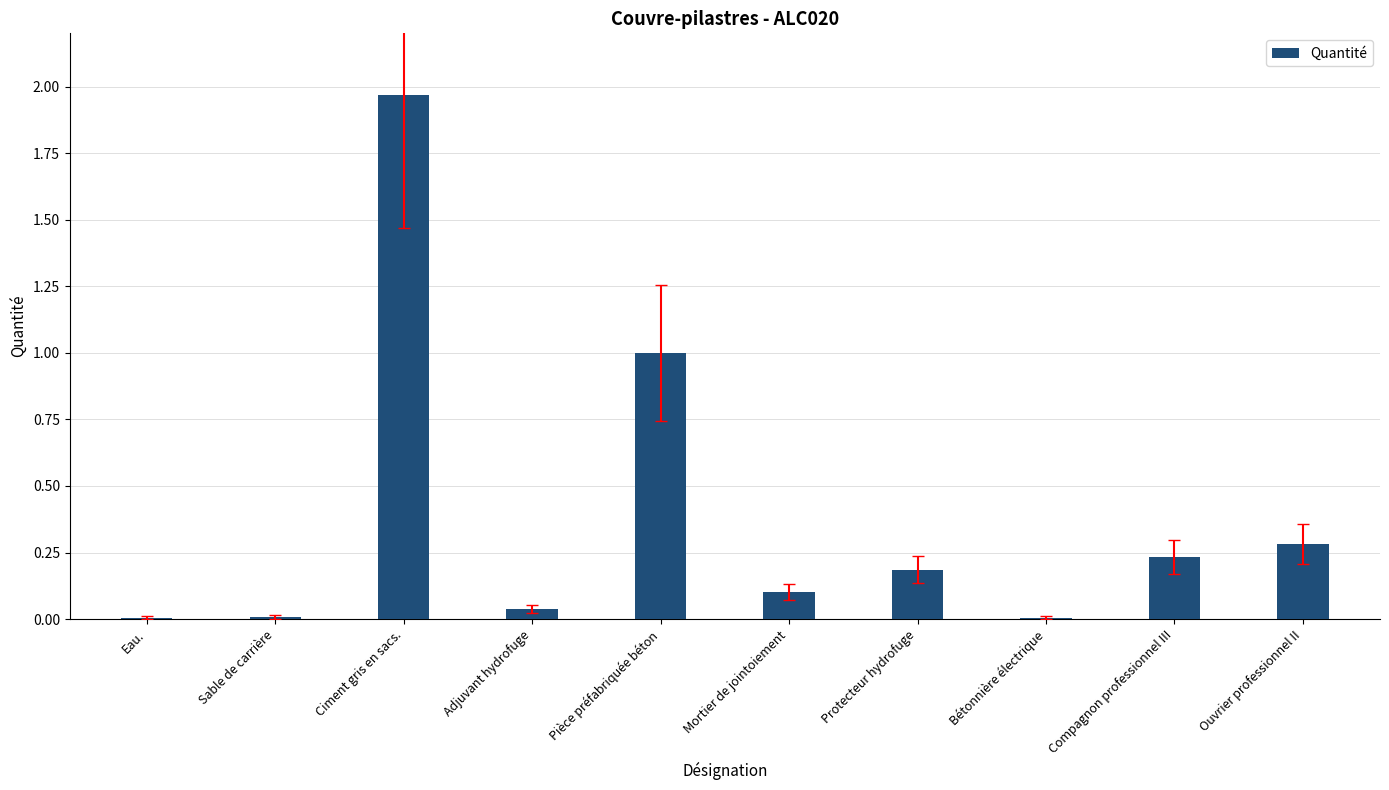

Between Eau. and Mortier de jointoiement, which is larger?

Mortier de jointoiement